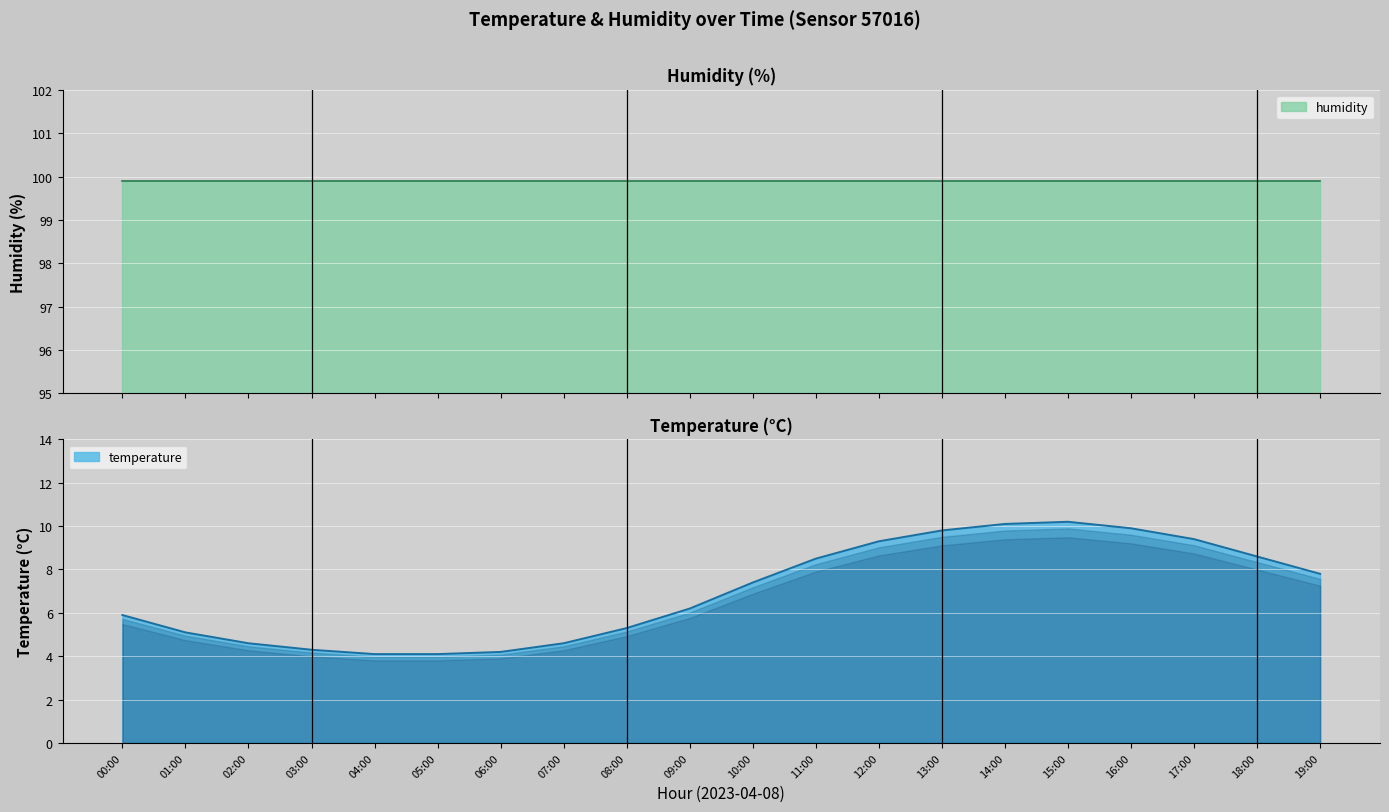

What is the minimum value shown in the chart?

4.1